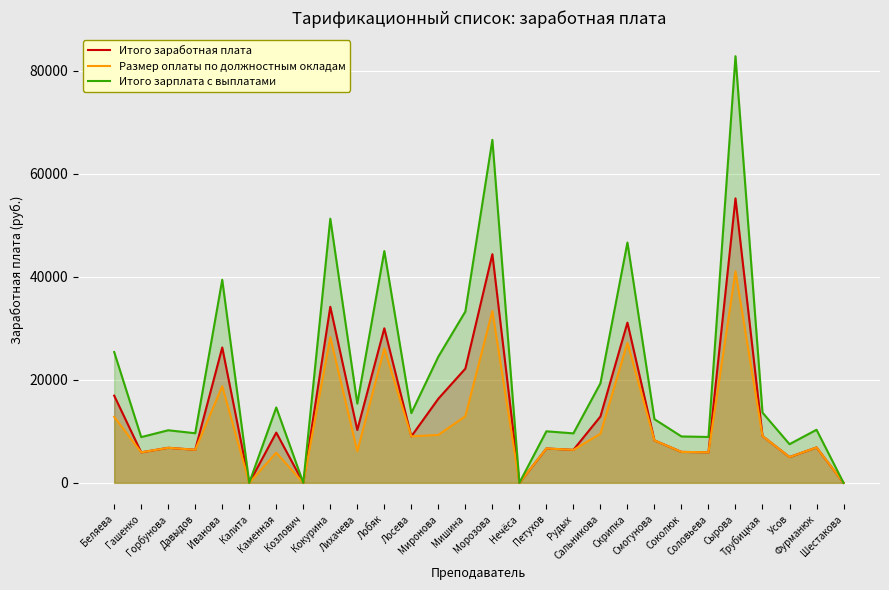

Between Соколюк and Сырова, which series saw the biggest shift?

Итого зарплата с выплатами